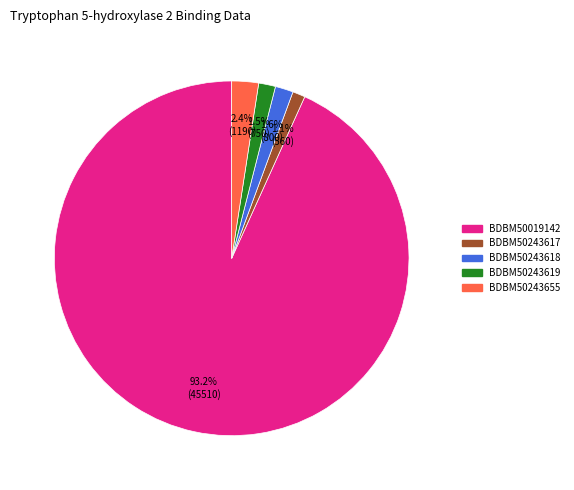

To the nearest percent, what portion does BDBM50019142 represent?

93%